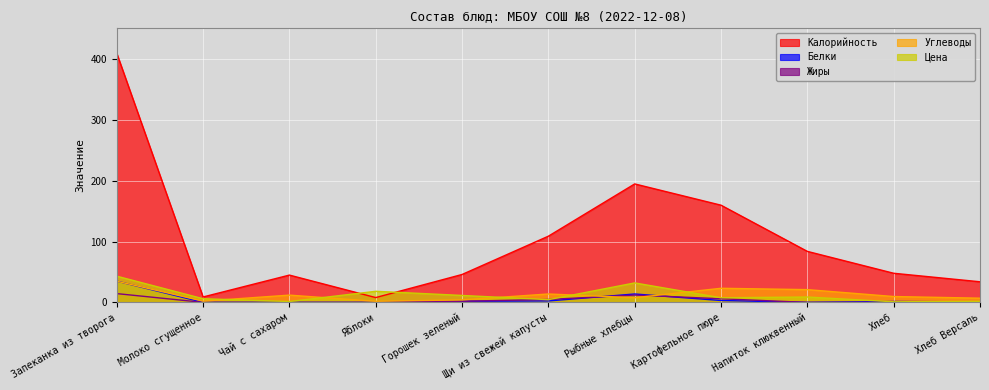

Rank the categories by Жиры value from highest to lowest.

Запеканка из творога, Рыбные хлебцы, Картофельное пюре, Щи из свежей капусты, Горошек зеленый, Хлеб, Молоко сгущенное, Яблоки, Чай с сахаром, Напиток клюквенный, Хлеб Версаль